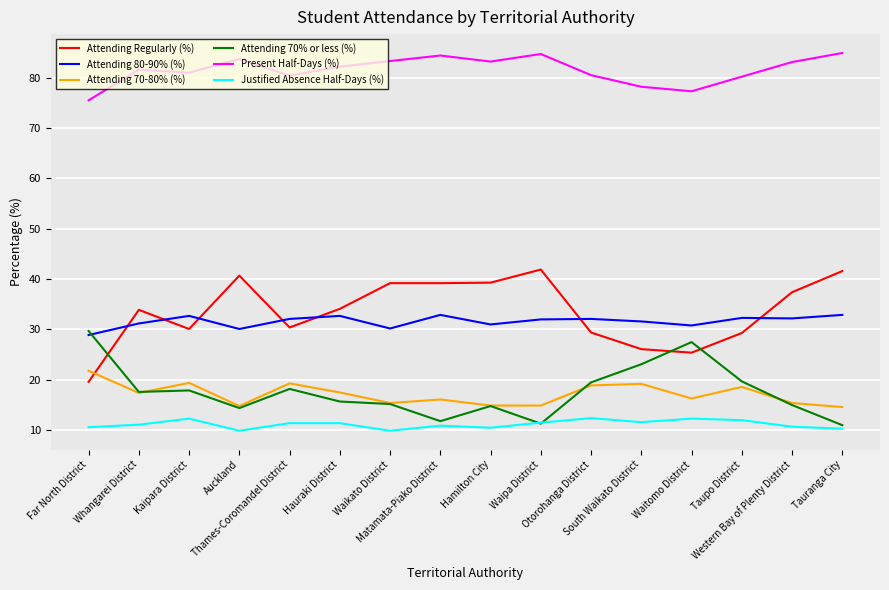

True or false: Justified Absence Half-Days (%) and Attending 70-80% (%) intersect in this chart.

False